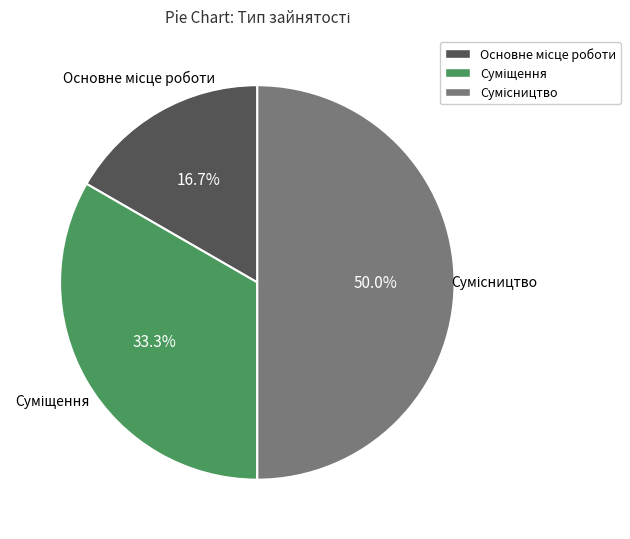

To the nearest percent, what is the difference between the largest and smallest slice percentages?

33%